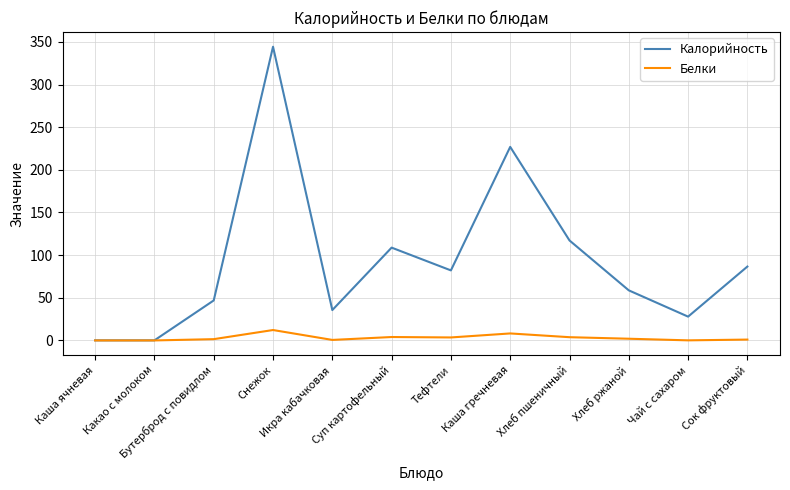

What position from the left is Какао с молоком?

2